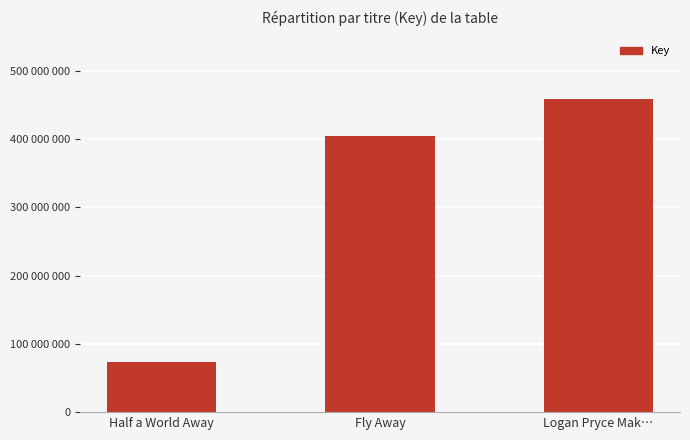

Reading right to left, transcribe all the data shown in this chart.

Logan Pryce Mak…=458551834	Fly Away=403910348	Half a World Away=73357547